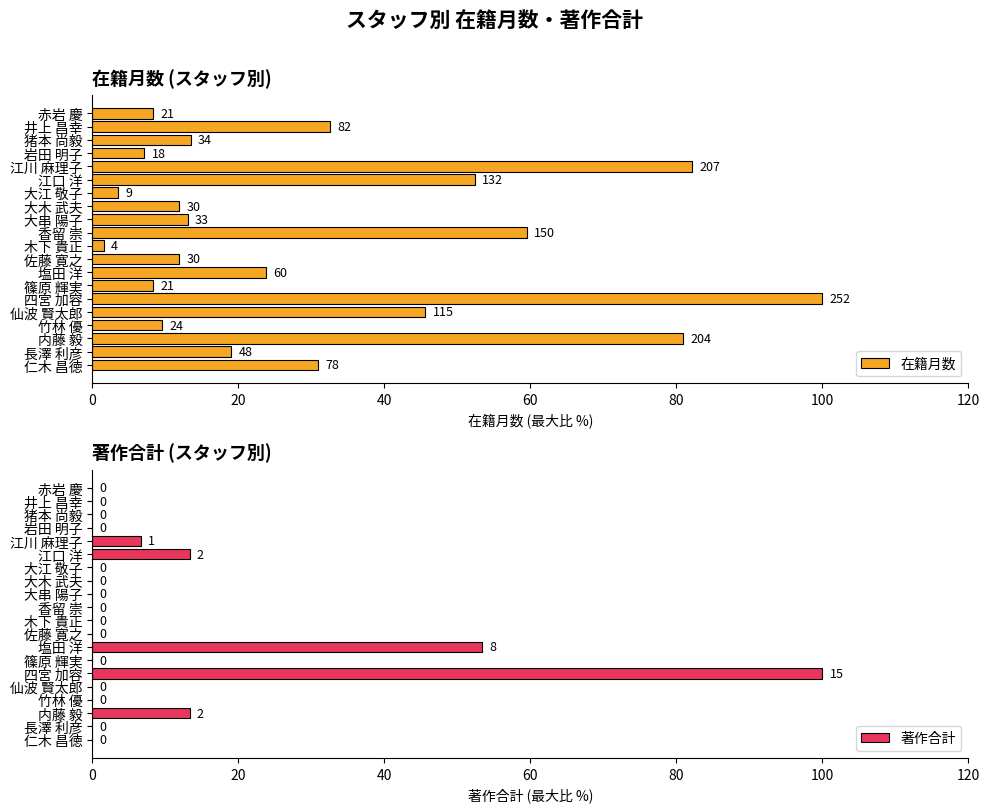

List the series in order of their peak value, highest first.

在籍月数, 著作合計